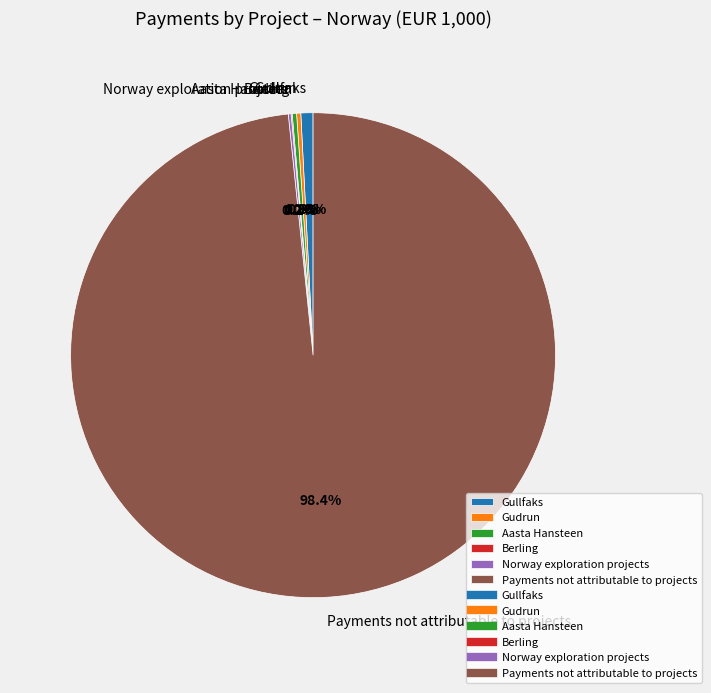

What is the majority slice?

Payments not attributable to projects